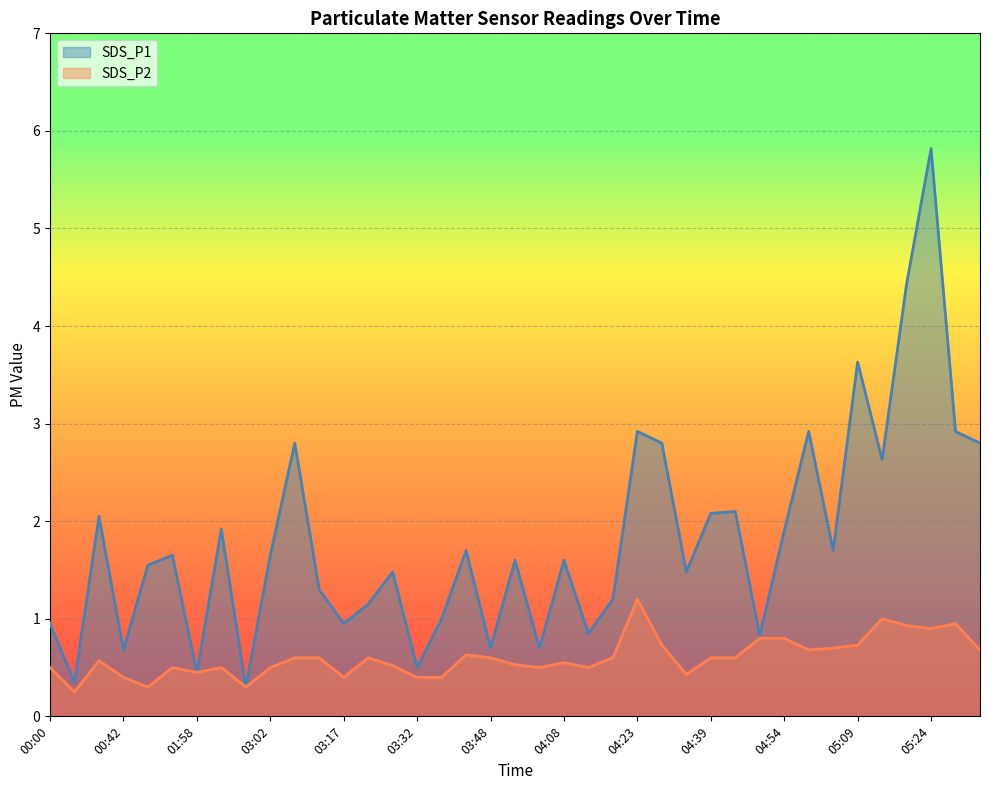

True or false: SDS_P1 and SDS_P2 intersect in this chart.

False